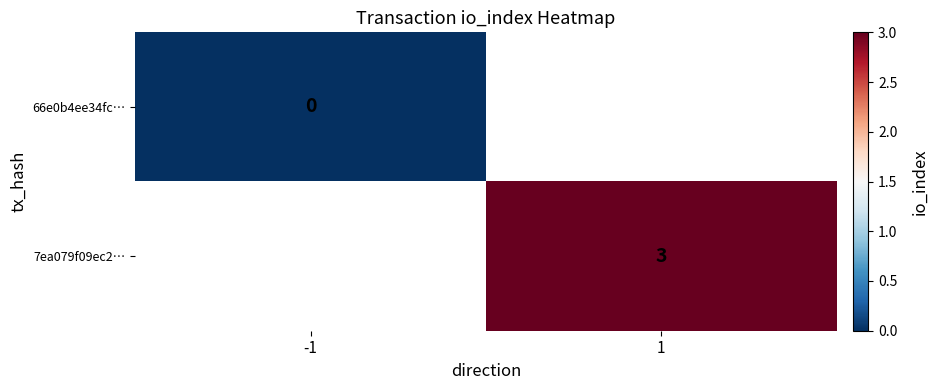

What is the maximum value shown in the chart?

3.0